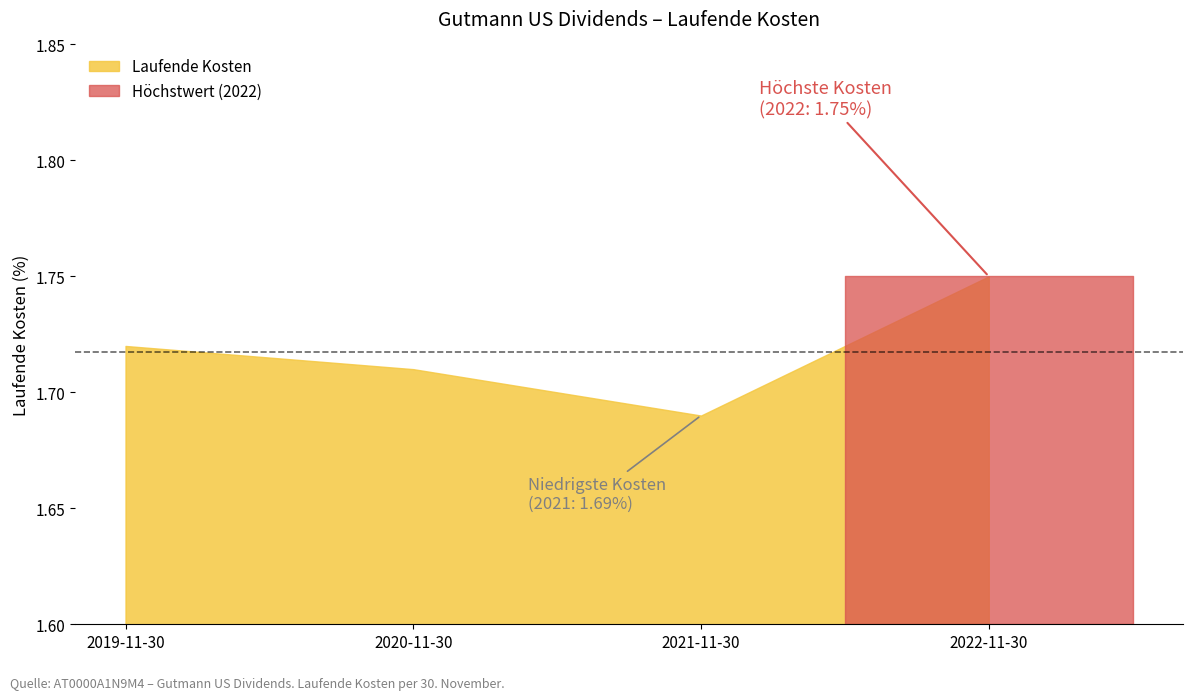

True or false: there are more than 0 points higher than both neighbors.

False